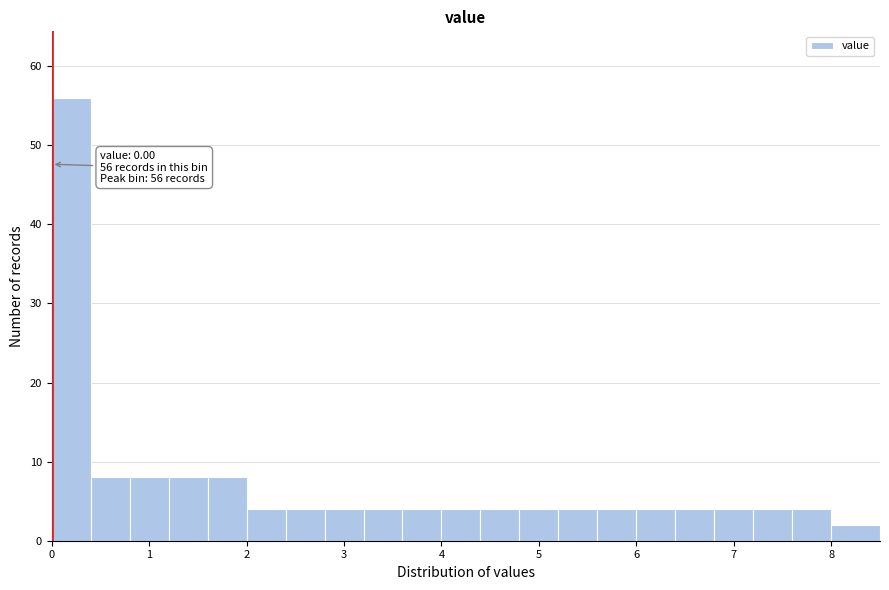

Which range on the x-axis has the tallest bar?

0.0 to 0.4